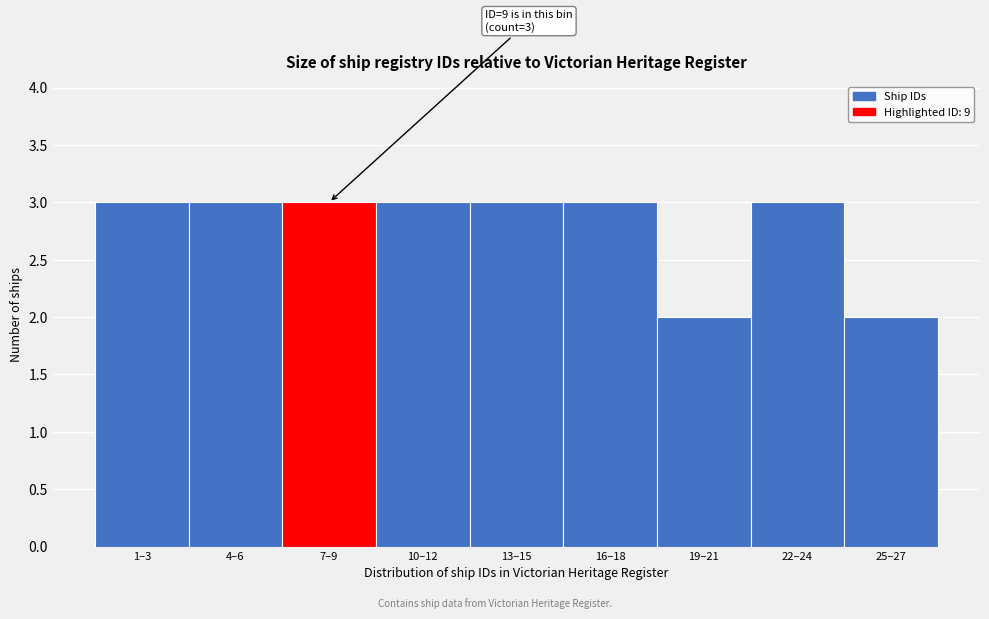

Reading right to left, extract all data points from this chart.

25–27=2	22–24=3	19–21=2	16–18=3	13–15=3	10–12=3	7–9=3	4–6=3	1–3=3